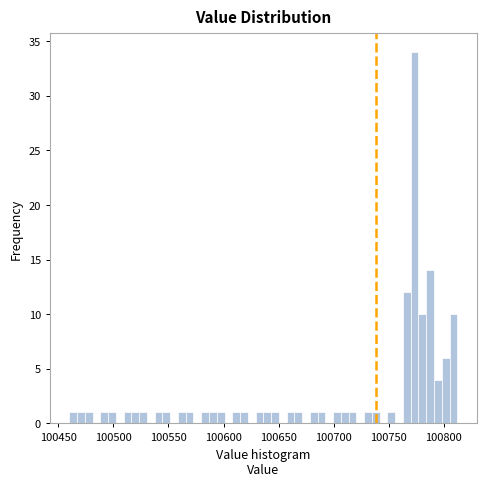

Read against the x-axis, roughly where is the centre of the tallest bar?

100775